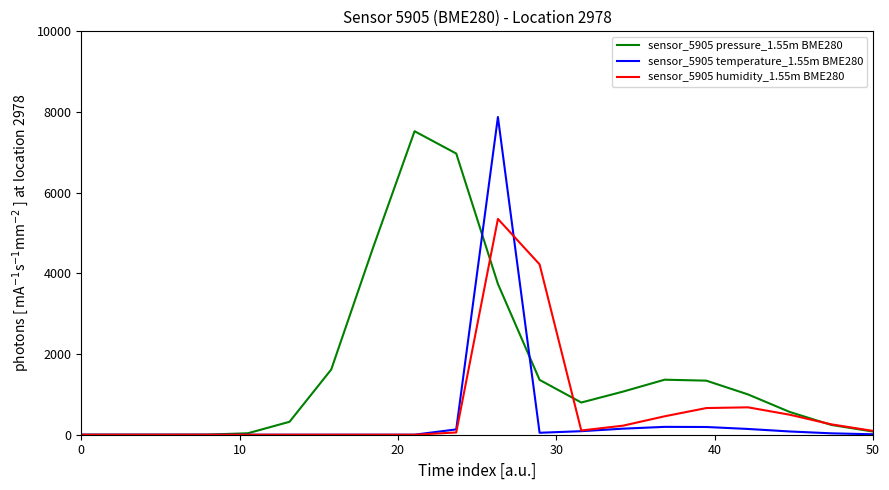

What is the greatest value displayed?

7876.0